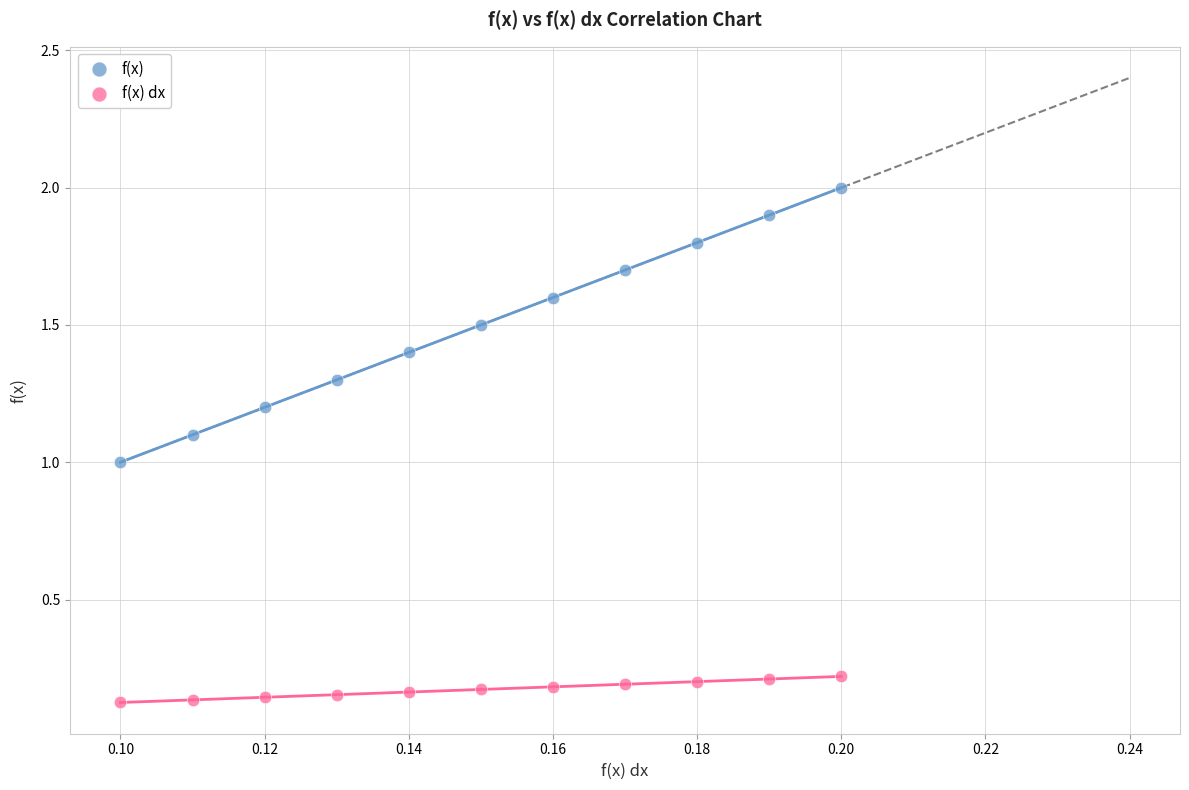

Which series has the largest Y range (max minus min)?

f(x)